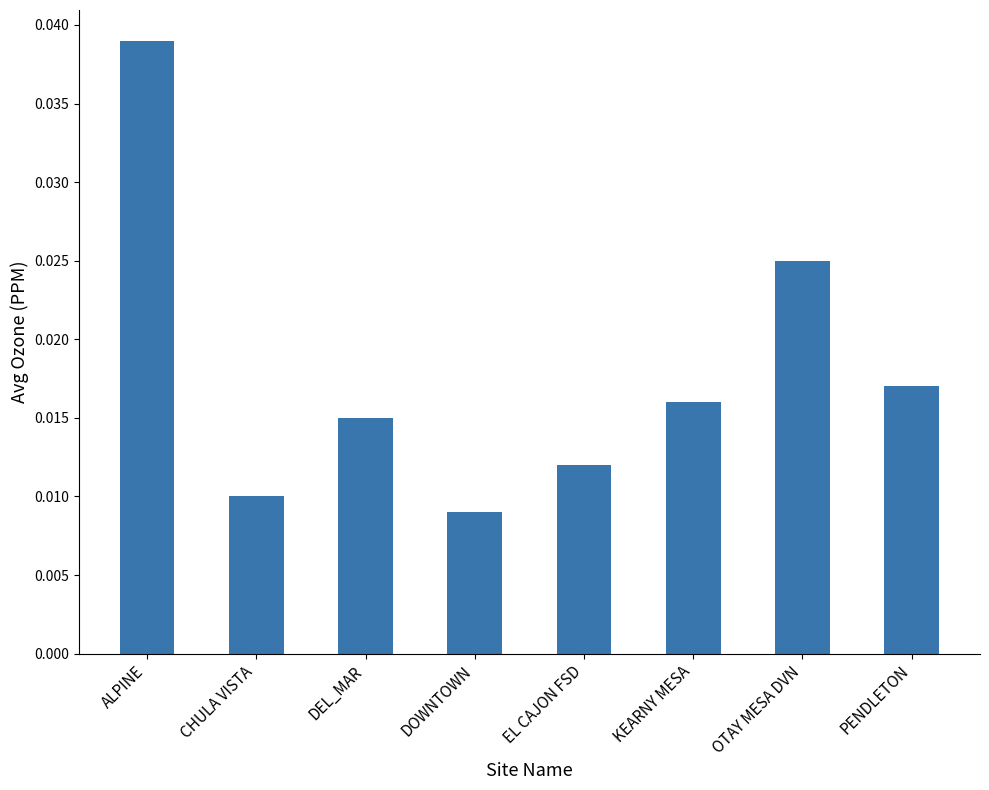

Rank the categories by value from highest to lowest.

ALPINE, OTAY MESA DVN, PENDLETON, KEARNY MESA, DEL_MAR, EL CAJON FSD, CHULA VISTA, DOWNTOWN